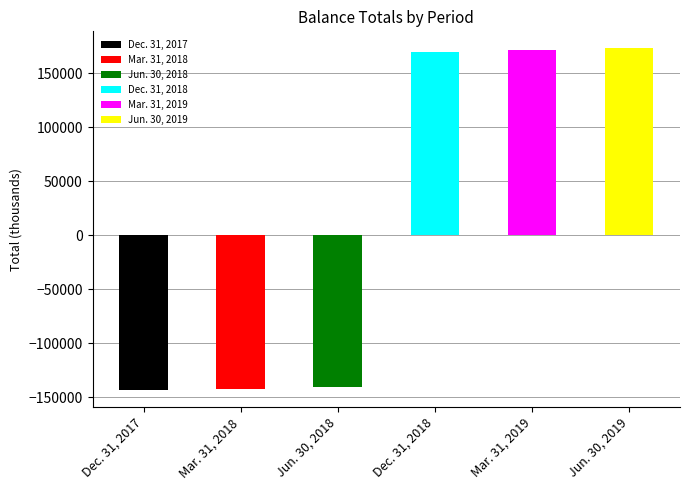

What is the label of the 6th bar from the right?

Dec. 31, 2017